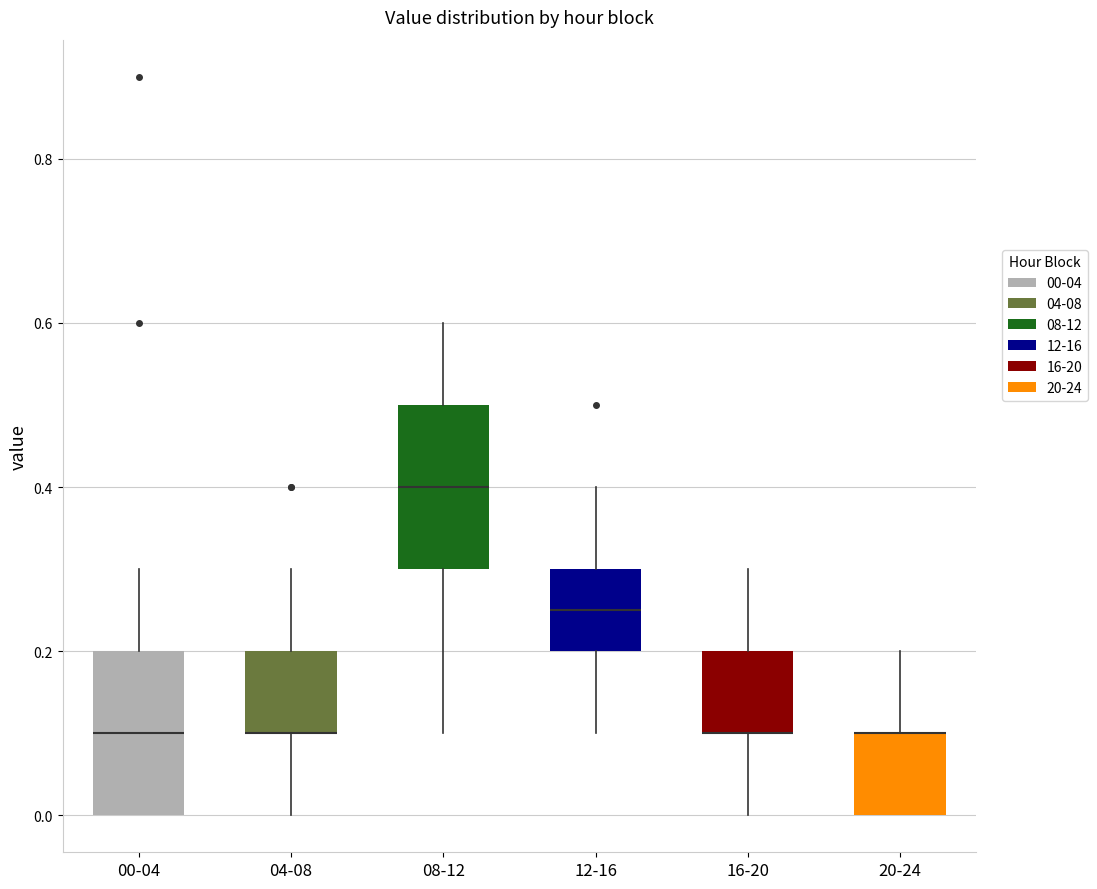

Reading left to right, transcribe this box plot: for each box, give where its median line is, the range the box spans, and where its two whiskers end, as read against the y-axis. The values are not printed on the chart, so give them approximately, as read against the axis.

00-04: median 0.10, box 0.00 to 0.20, whiskers 0.00 to 0.30
04-08: median 0.10 (drawn on the box's lower edge), box 0.10 to 0.20, whiskers 0.00 to 0.30
08-12: median 0.40, box 0.30 to 0.50, whiskers 0.10 to 0.60
12-16: median 0.26, box 0.20 to 0.30, whiskers 0.10 to 0.40
16-20: median 0.10 (drawn on the box's lower edge), box 0.10 to 0.20, whiskers 0.00 to 0.30
20-24: median 0.10 (drawn on the box's upper edge), box 0.00 to 0.10, whiskers 0.00 to 0.20